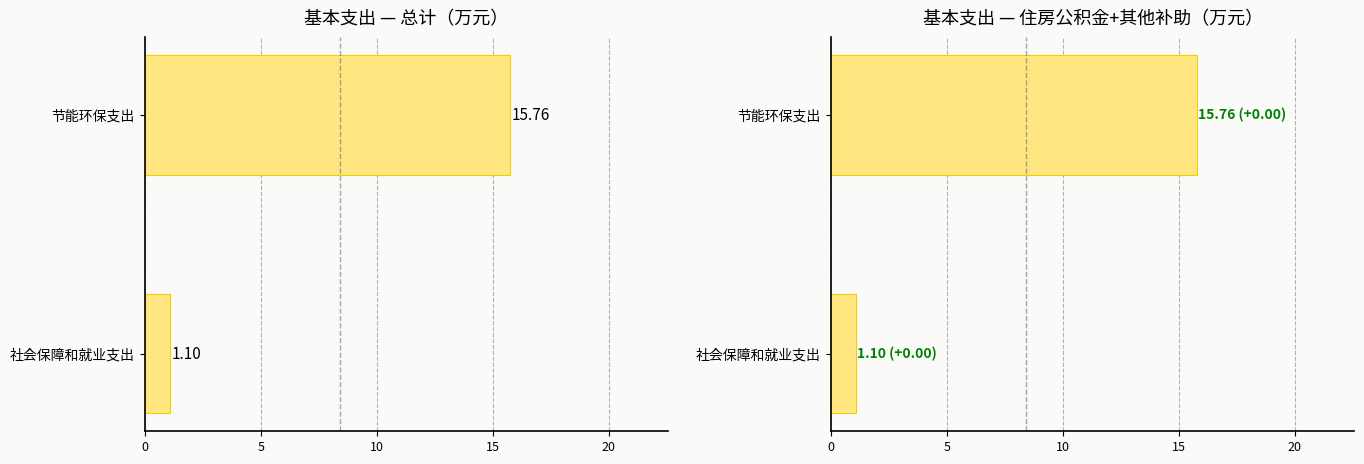

What is the value of the 基本支出 — 总计（万元） bar at the 1st from the left?

1.1